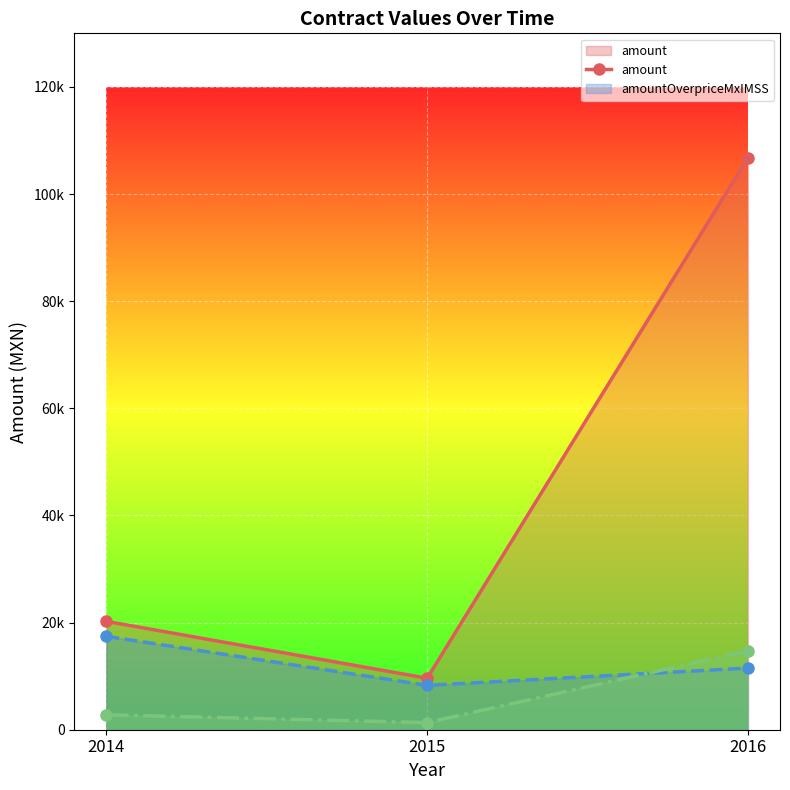

Does the chart display data point markers on the line(s)?

Yes